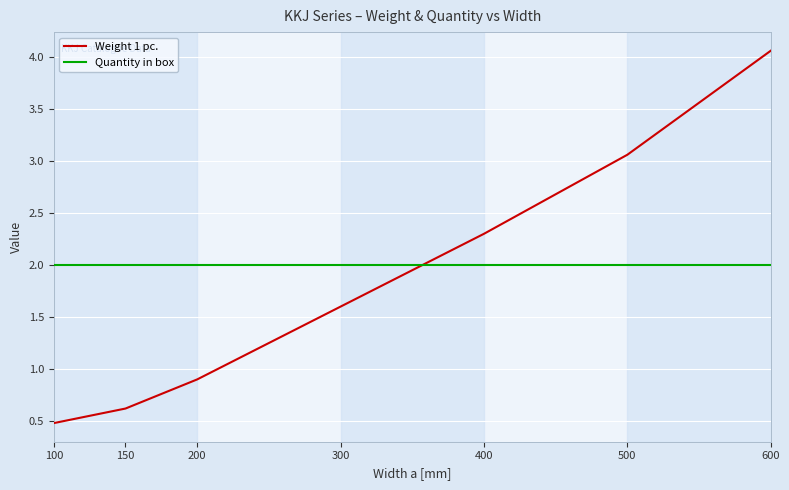

True or false: Quantity in box has a value of 2.0 at 100.

True